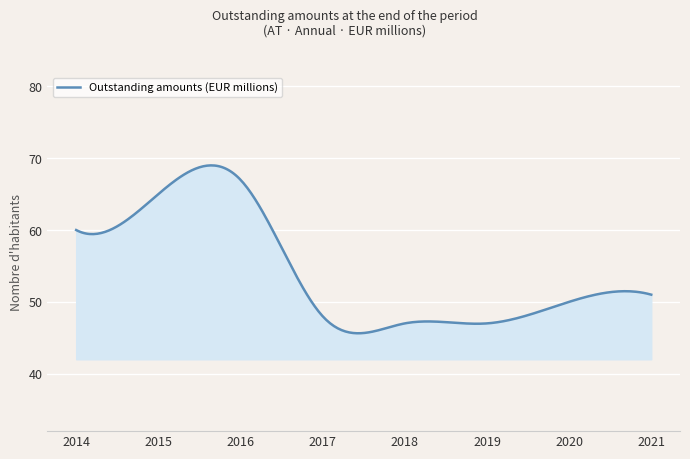

What is the minimum value shown in the chart?

45.6